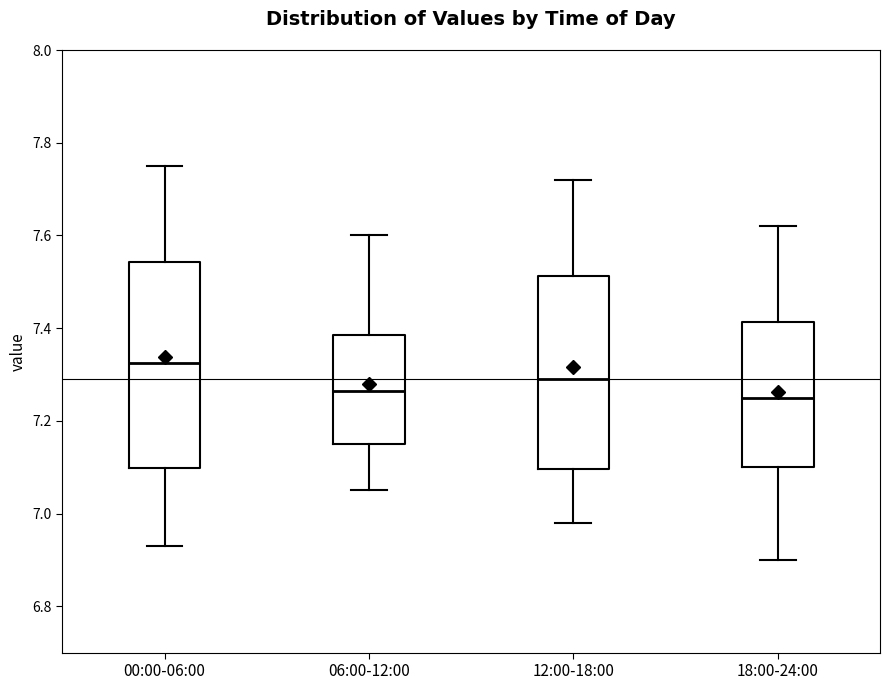

Reading left to right, transcribe this box plot: for each box, give where its median line is, the range the box spans, and where its two whiskers end, as read against the y-axis. The values are not printed on the chart, so give them approximately, as read against the axis.

00:00-06:00: median 7.32, box 7.10 to 7.54, whiskers 6.94 to 7.76
06:00-12:00: median 7.26, box 7.16 to 7.38, whiskers 7.06 to 7.60
12:00-18:00: median 7.30, box 7.10 to 7.52, whiskers 6.98 to 7.72
18:00-24:00: median 7.26, box 7.10 to 7.42, whiskers 6.90 to 7.62